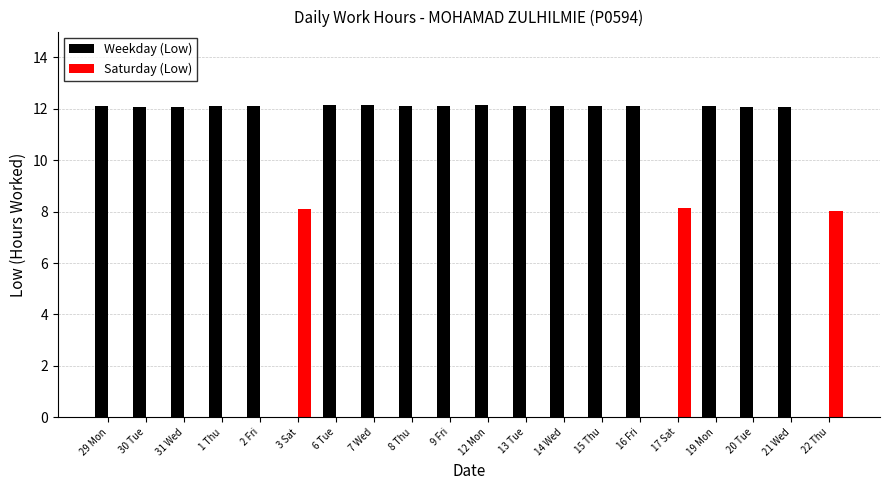

What is the sum of the Weekday (Low) values at 12 Mon and 6 Tue?

24.3